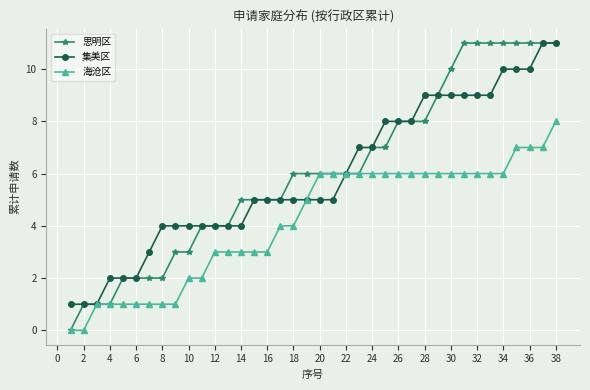

What is the value of the 海沧区 point at the 24th from the left?

6